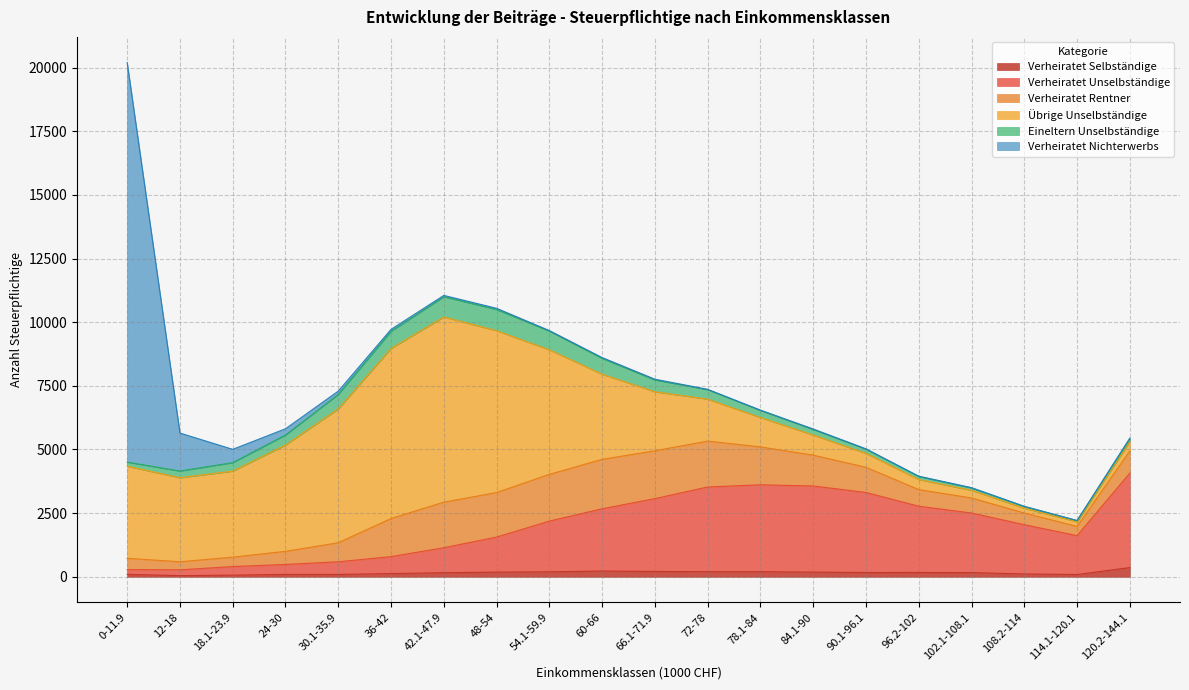

At which category is the sum across all series the highest?

0-11.9